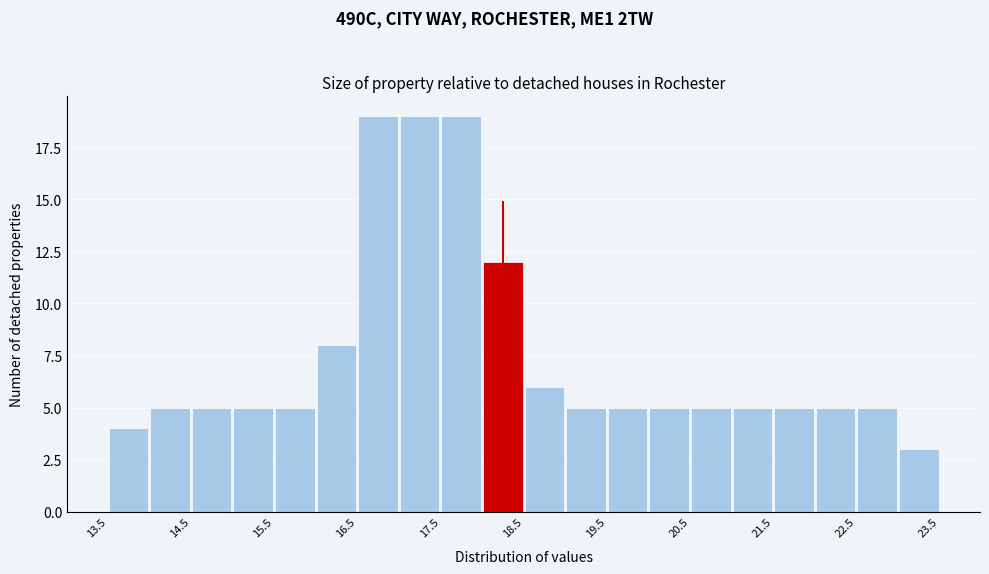

What is the height of the bar covering 13.5 to 14.0 on the x-axis? The values are not printed on the chart, so give them approximately, as read against the axis.

4